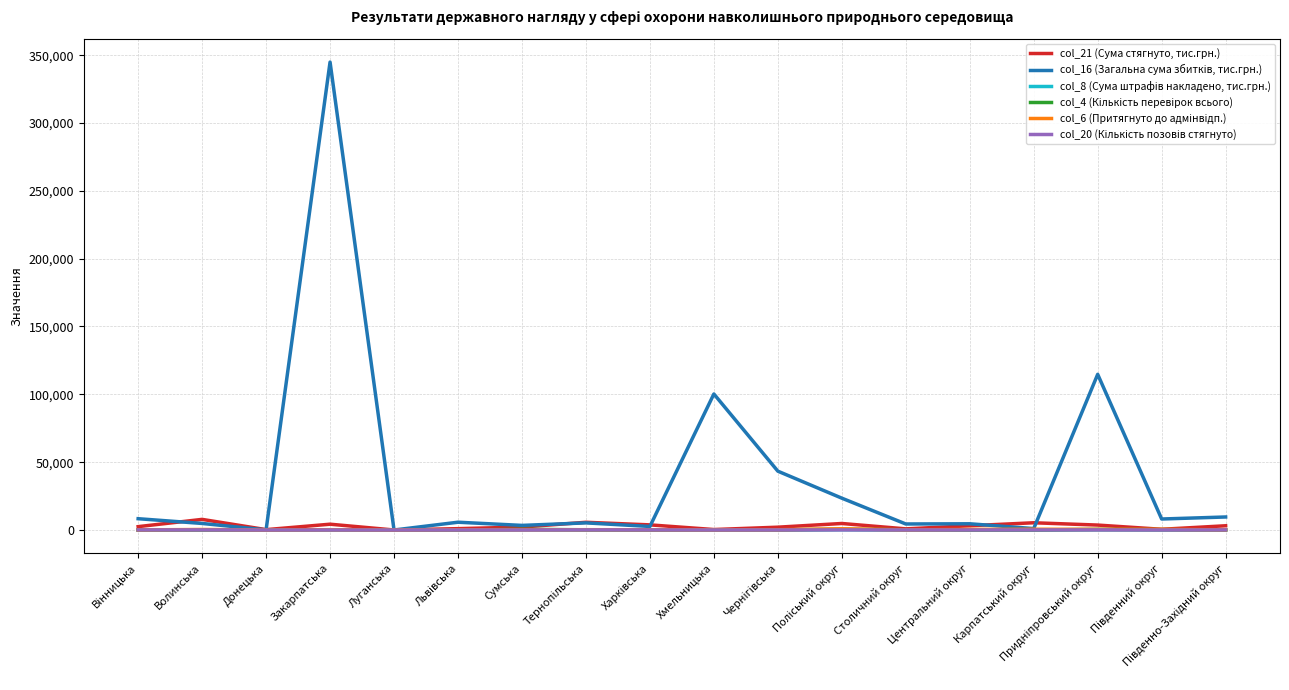

Which label corresponds to the largest value in the chart?

Закарпатська